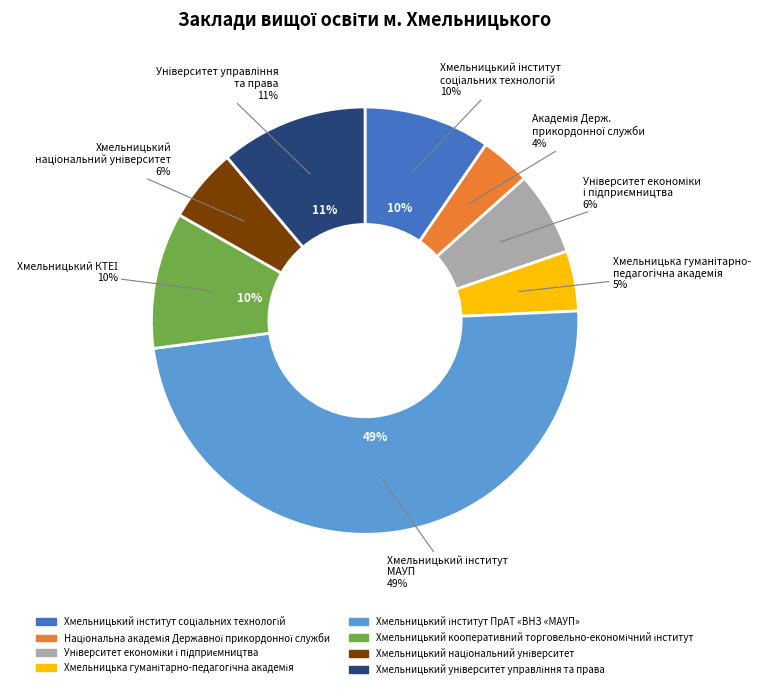

What is the largest slice in the pie chart?

Хмельницький інститут ПрАТ «ВНЗ «МАУП»